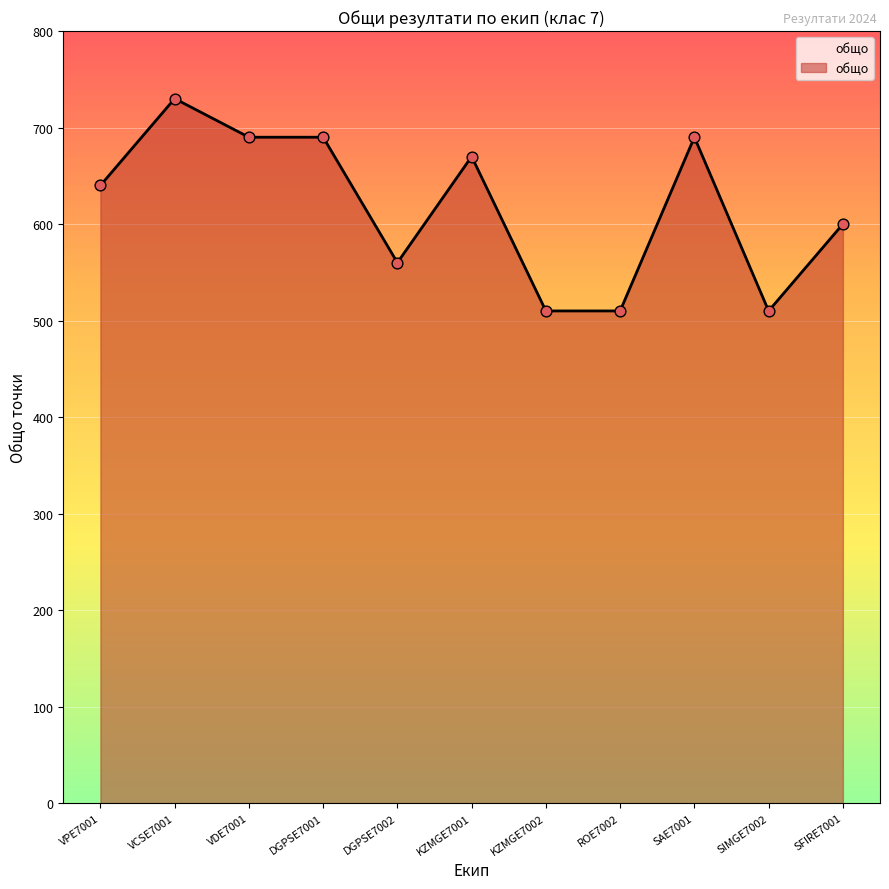

Approximately how many times larger is the value at KZMGE7002 compared to VPE7001?

0.8